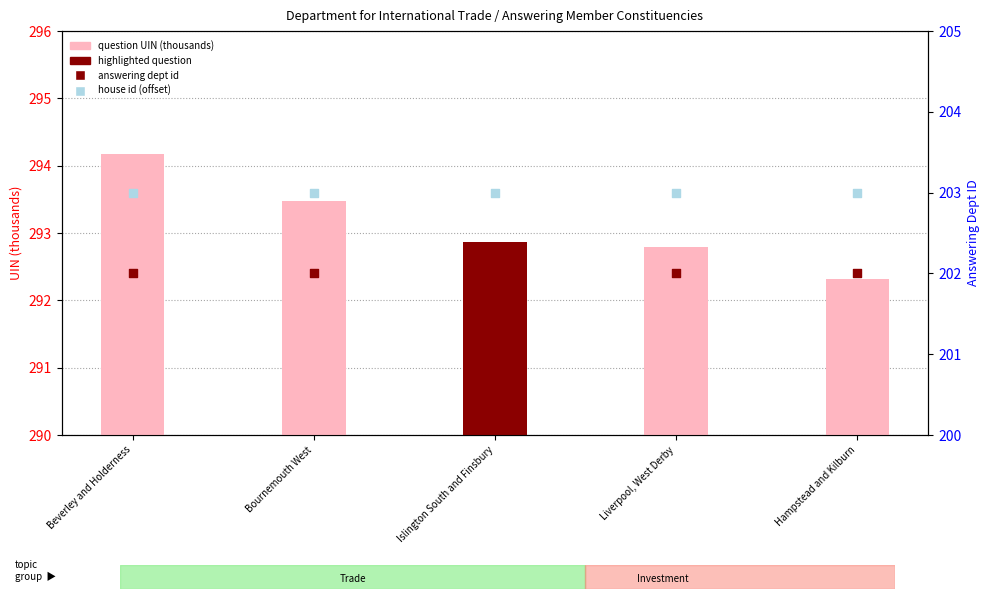

At which category is the sum across all series the highest?

Beverley and Holderness